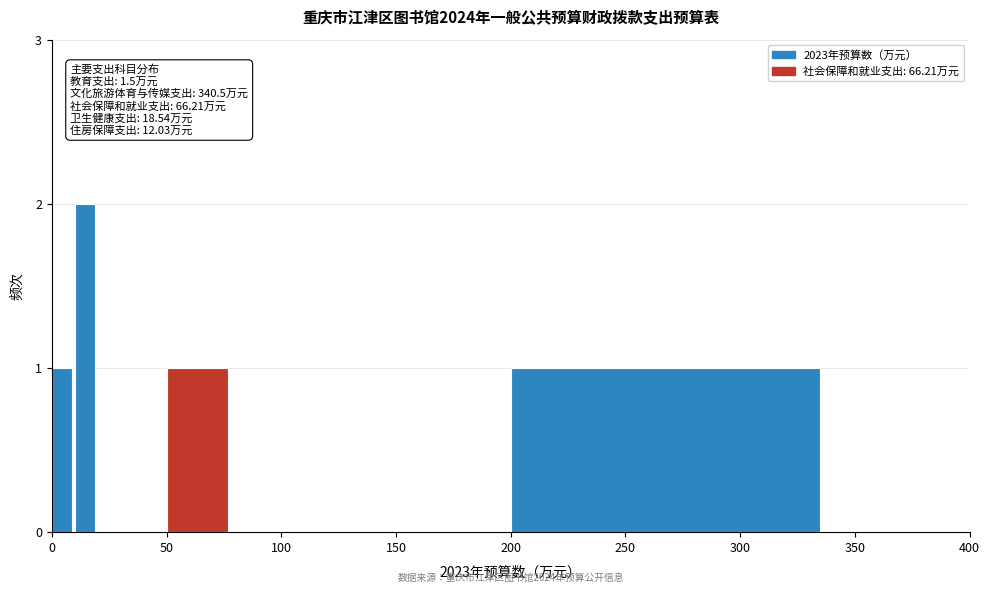

Read against the x-axis, roughly where is the centre of the tallest bar?

15